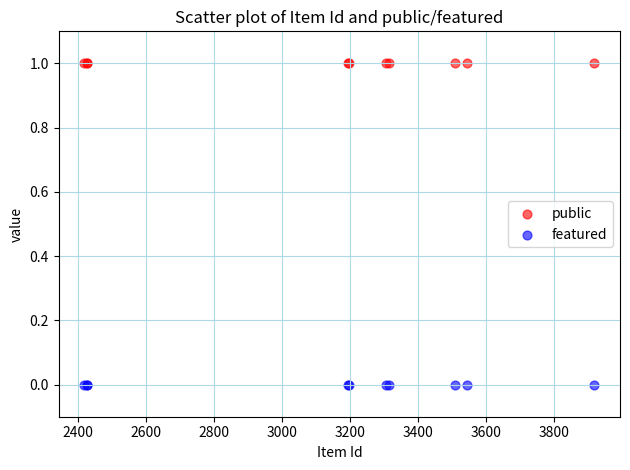

Which series reaches the maximum Y coordinate?

public